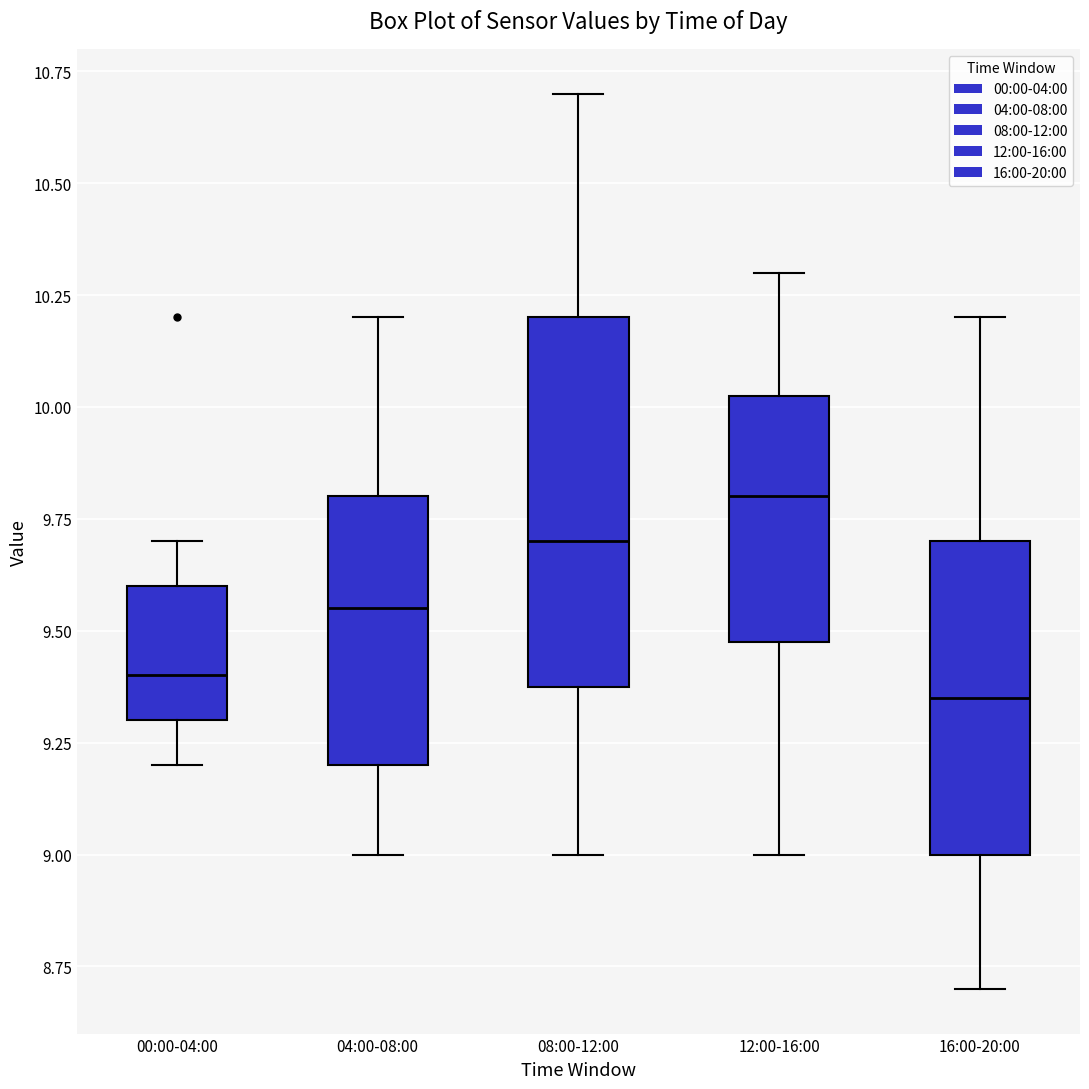

Where is the lower edge of the box for 12:00-16:00 on the y-axis? The values are not printed on the chart, so give them approximately, as read against the axis.

9.50